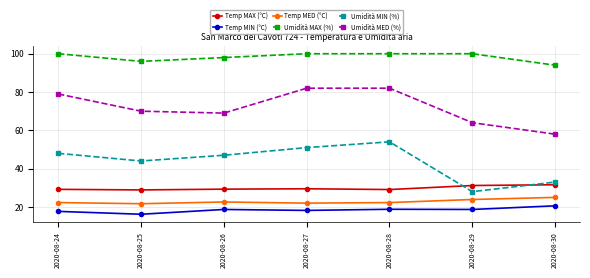

At which category does the chart reach its minimum across all series?

2020-08-25